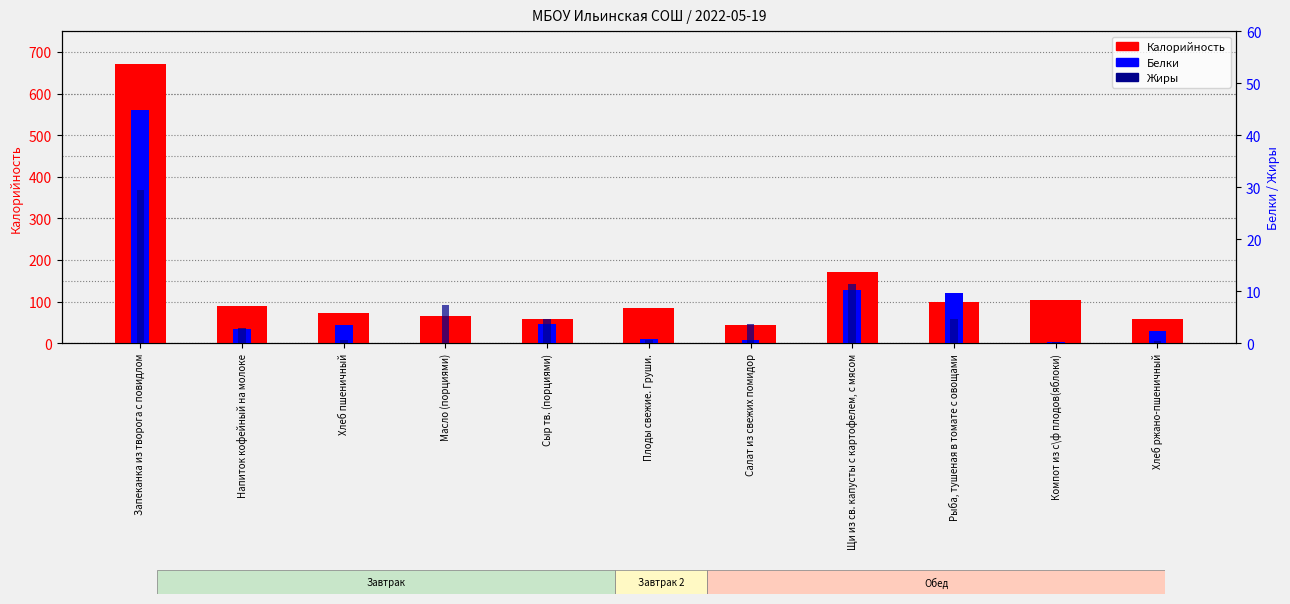

Between Масло (порциями) and Плоды свежие. Груши., which series saw the biggest shift?

Калорийность